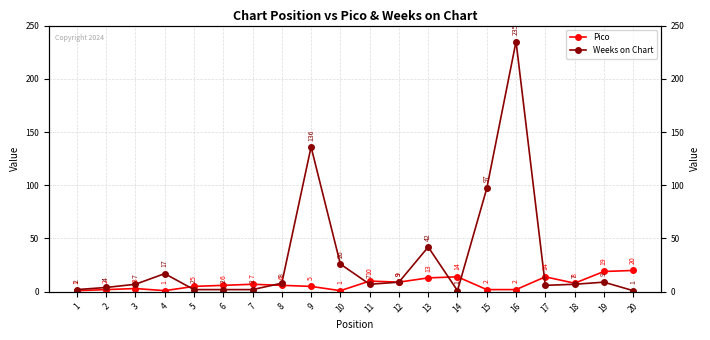

What is the spread (max minus min) of values at 4?

16